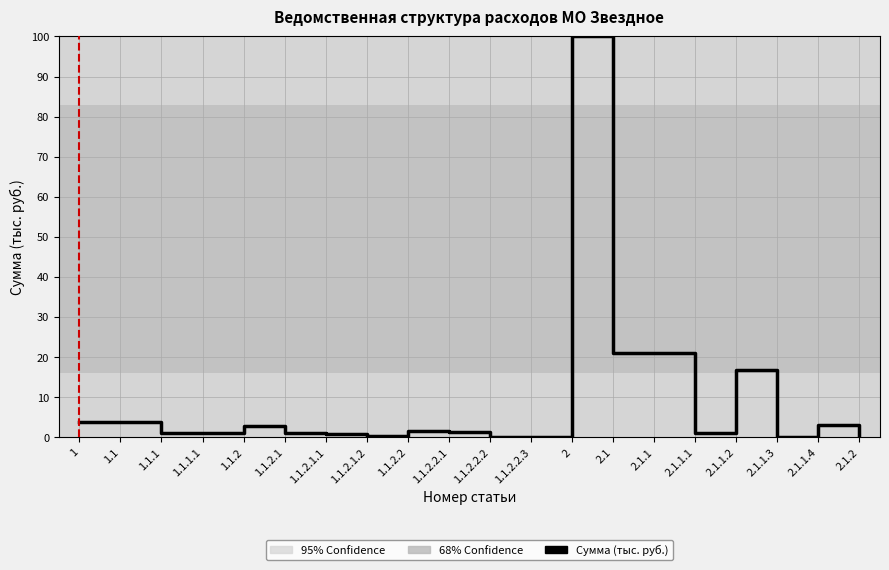

What is the difference between the maximum and minimum values?

100.0